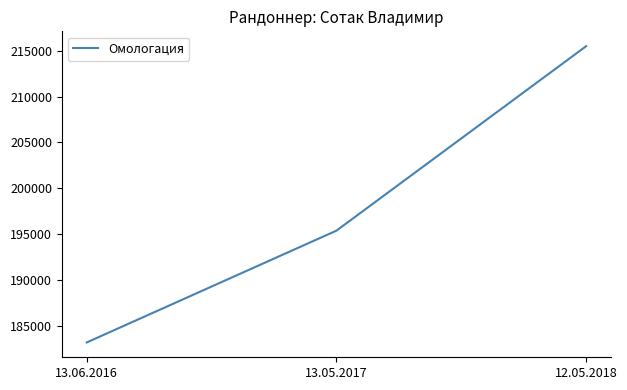

Where is the data nearest to the value 199328?

13.05.2017